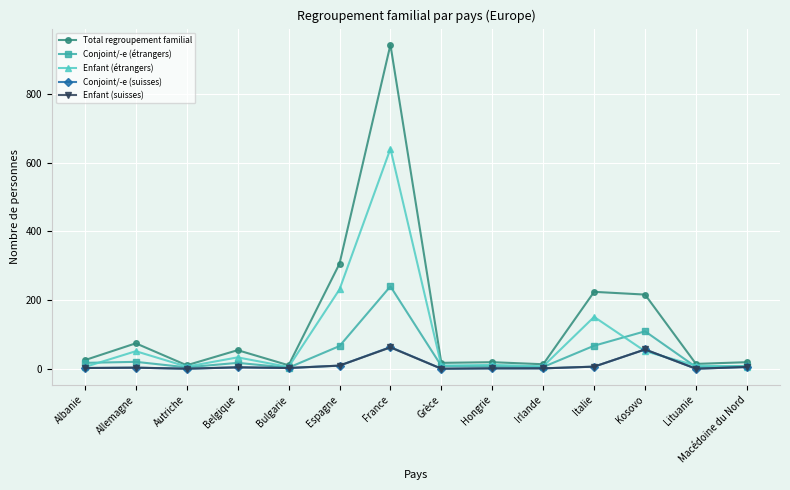

What is the minimum value for Conjoint/-e (étrangers)?

3